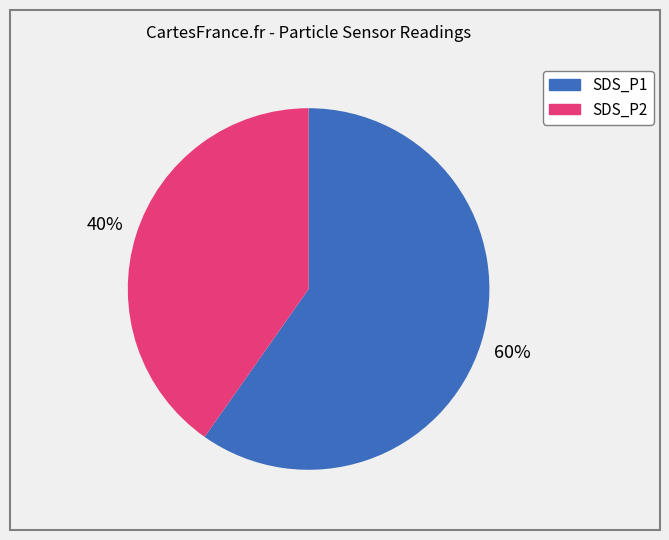

True or false: SDS_P2 accounts for 41% of the total.

True